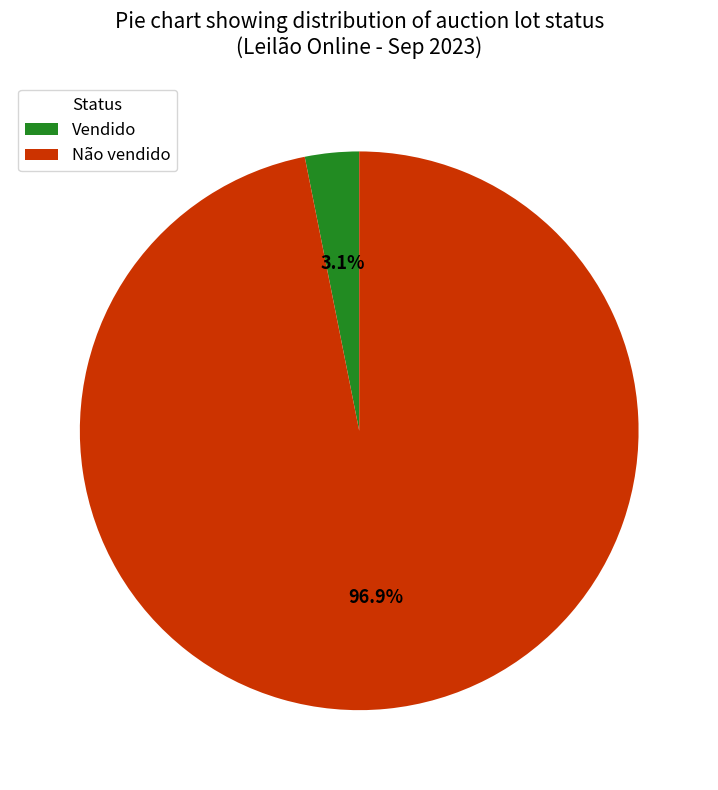

Which has a higher value, Não vendido or Vendido?

Não vendido